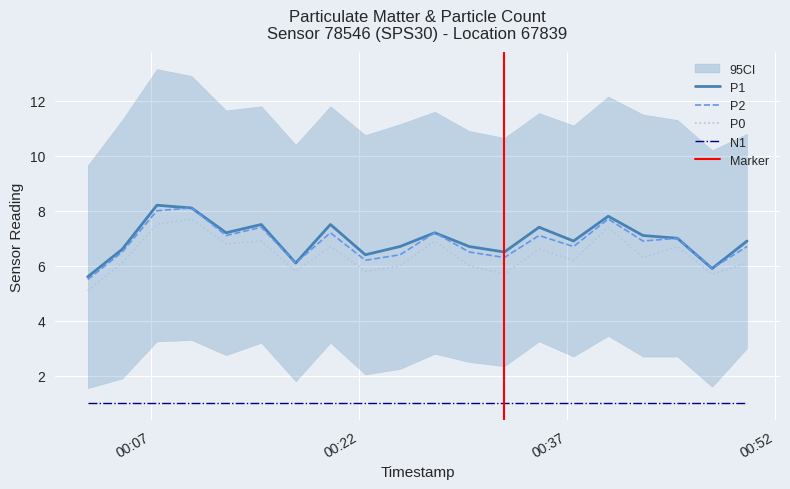

True or false: N1 and P1 intersect in this chart.

False